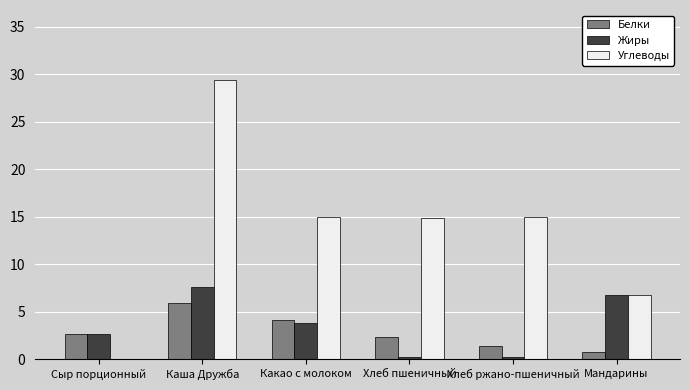

The value of Жиры at Каша Дружба is 2.8. True or false?

False